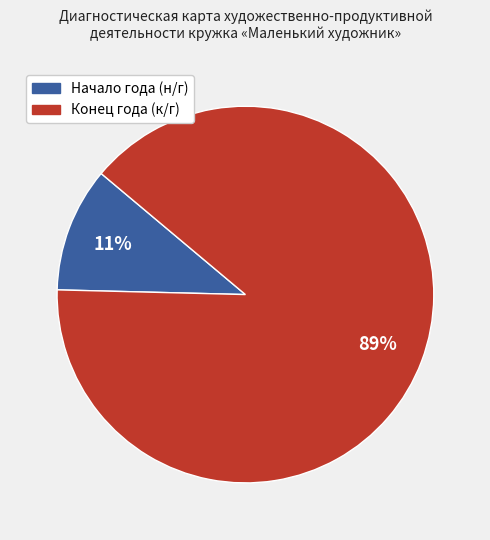

How many segments does this pie chart have?

2